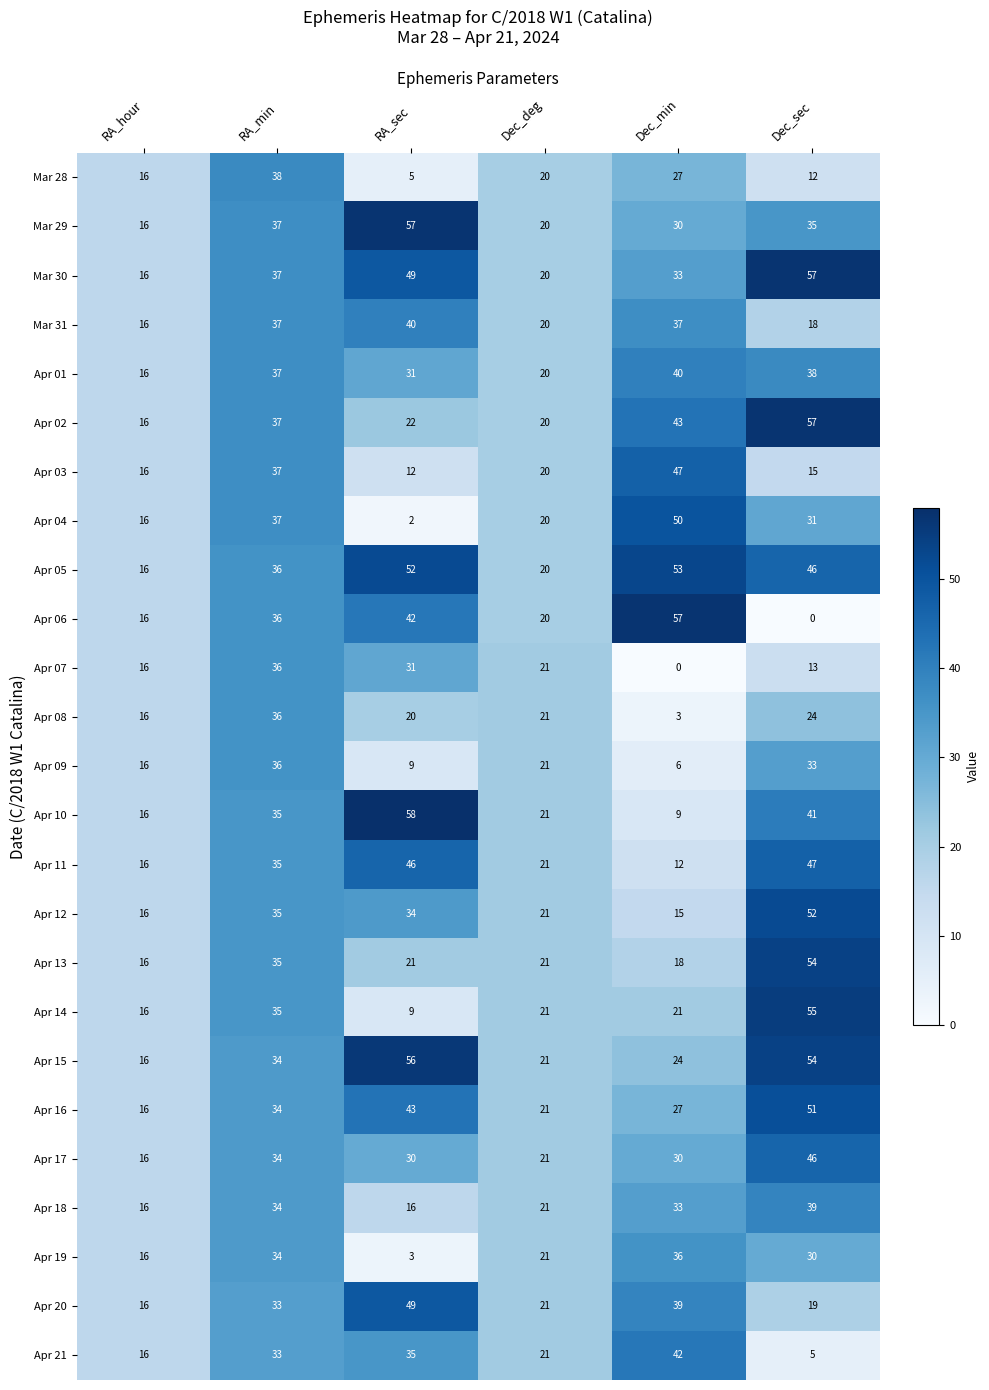

Rank the categories by Apr 03 value from lowest to highest.

RA_sec, Dec_sec, RA_hour, Dec_deg, RA_min, Dec_min